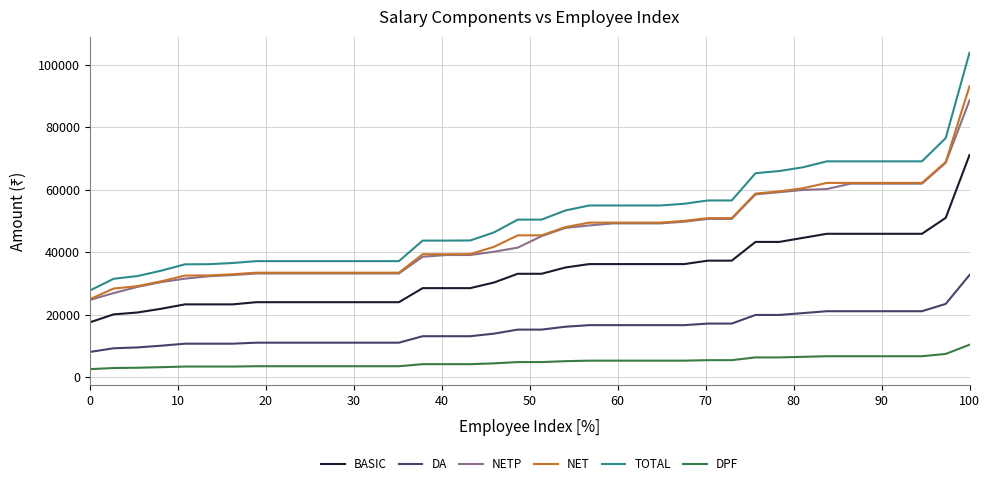

Which series has the largest total across all categories?

TOTAL